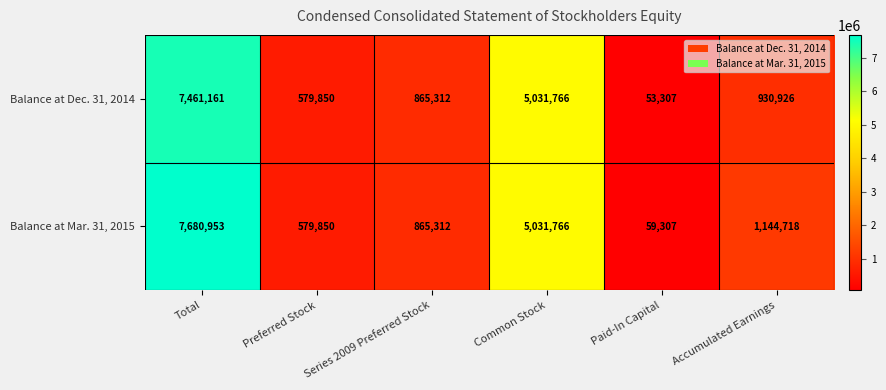

Rank the series at Paid-In Capital from lowest to highest value.

Balance at Dec. 31, 2014, Balance at Mar. 31, 2015